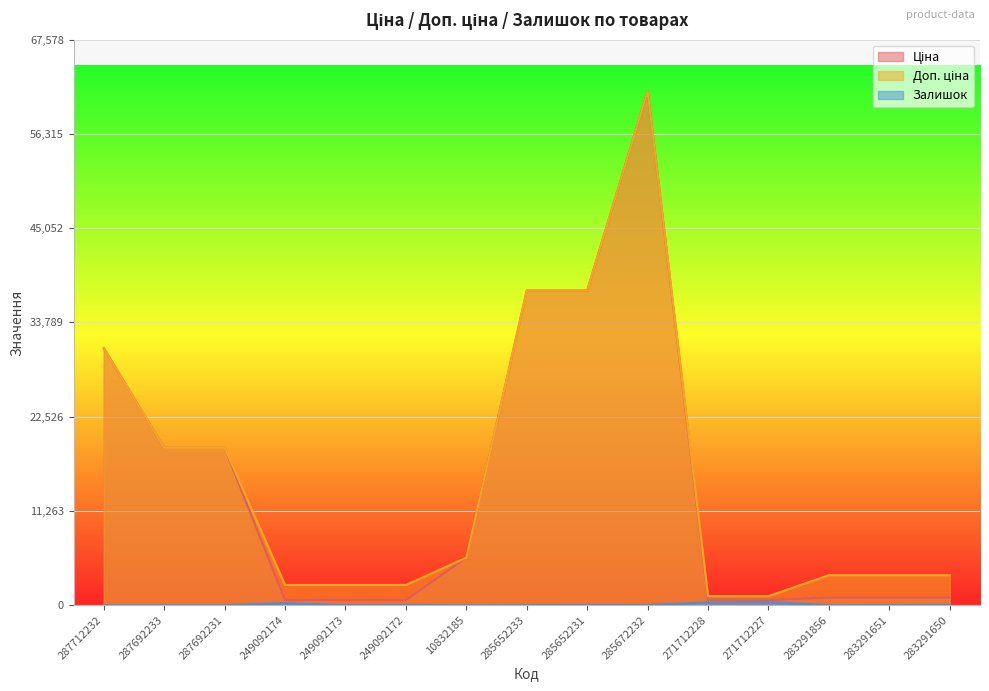

What is the total value across all series at 287692231?

37593.6